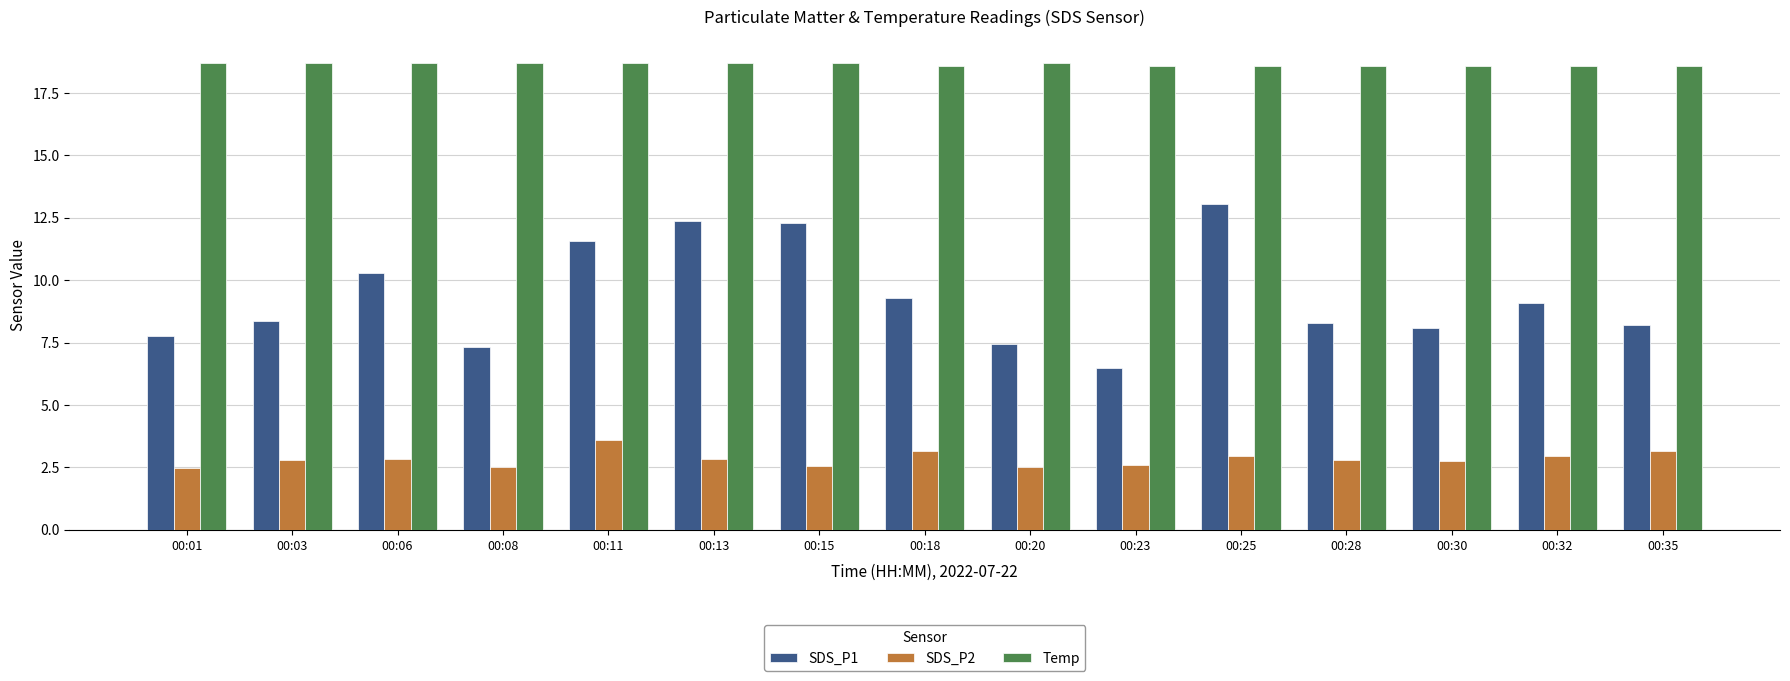

The value of SDS_P1 at 00:20 is 10.9. True or false?

False